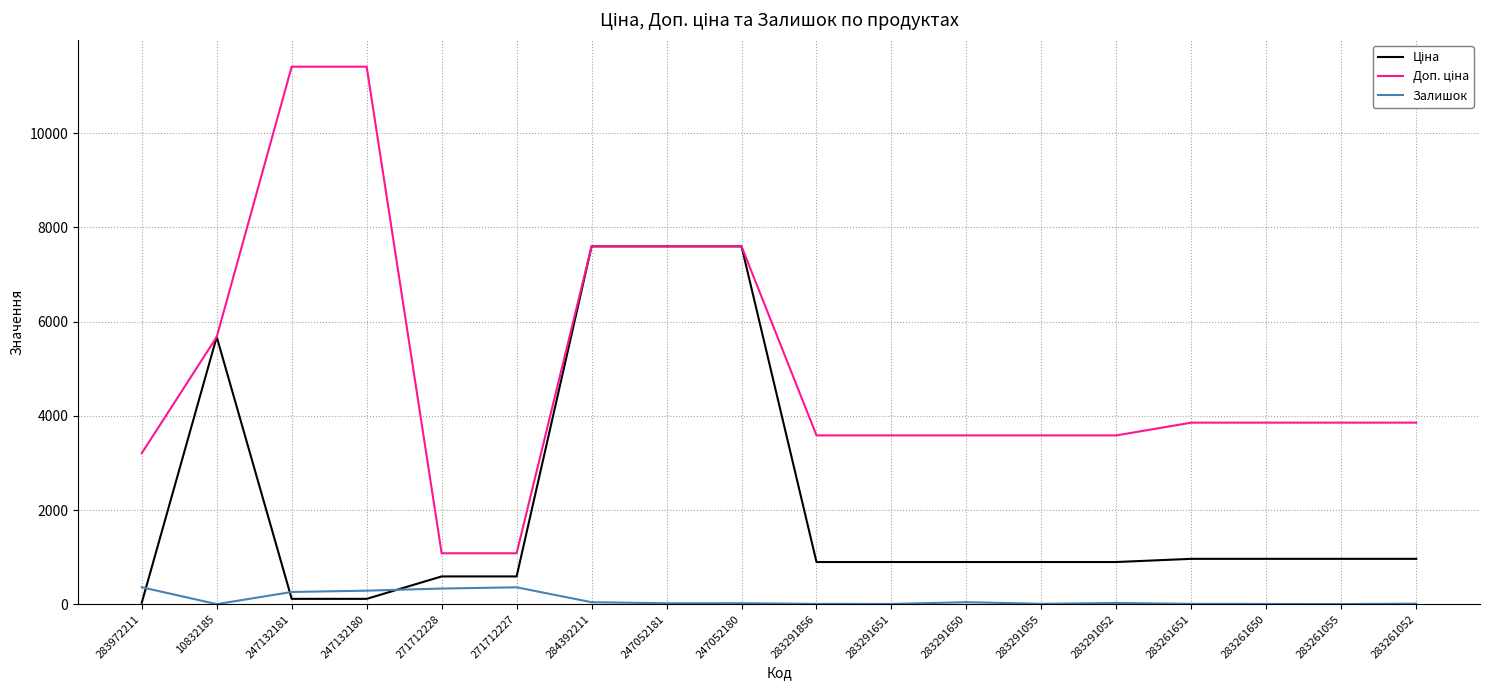

What is the greatest value displayed?

11410.0